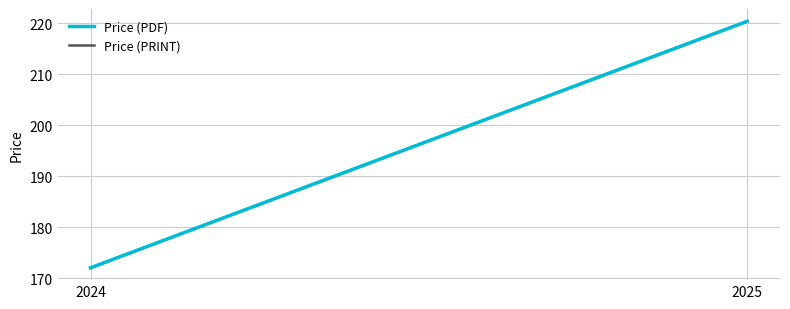

How many values in the Price (PRINT) series are below 220?

1